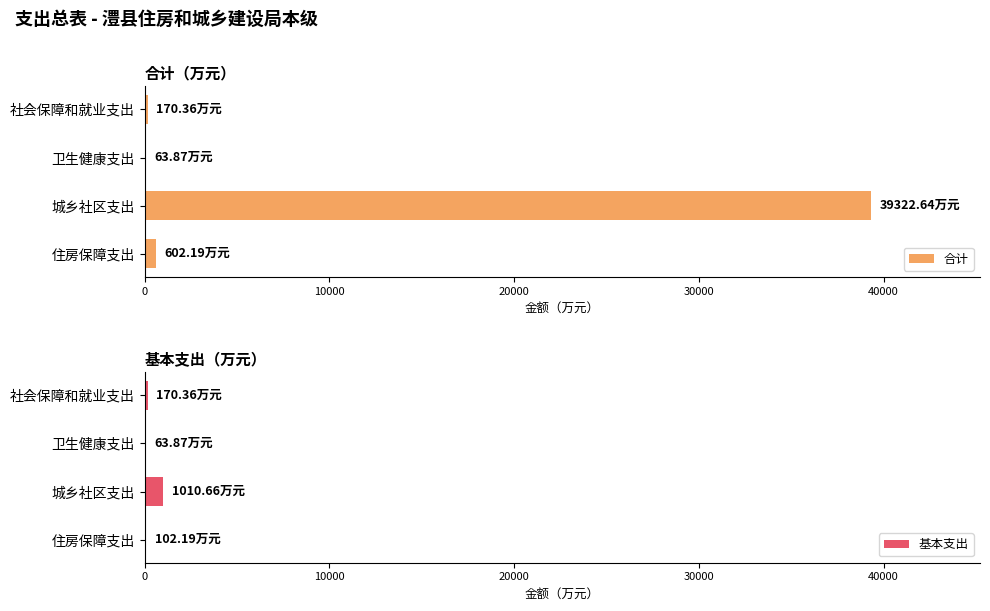

What is the sum of all 合计 values?

40159.1